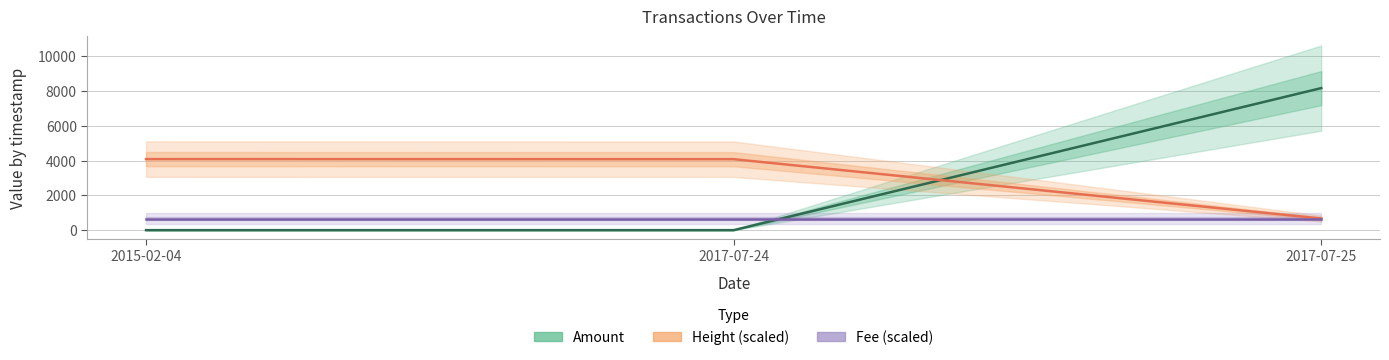

Is this an area chart (filled region under the line)?

No